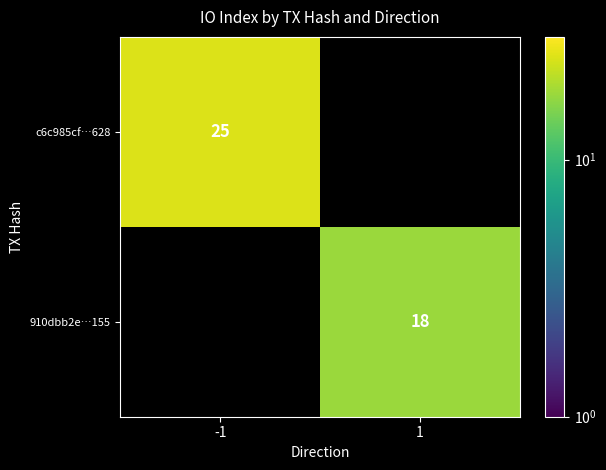

Is the value of c6c985cf…628 at -1 greater than the value of 910dbb2e…155 at 1?

Yes